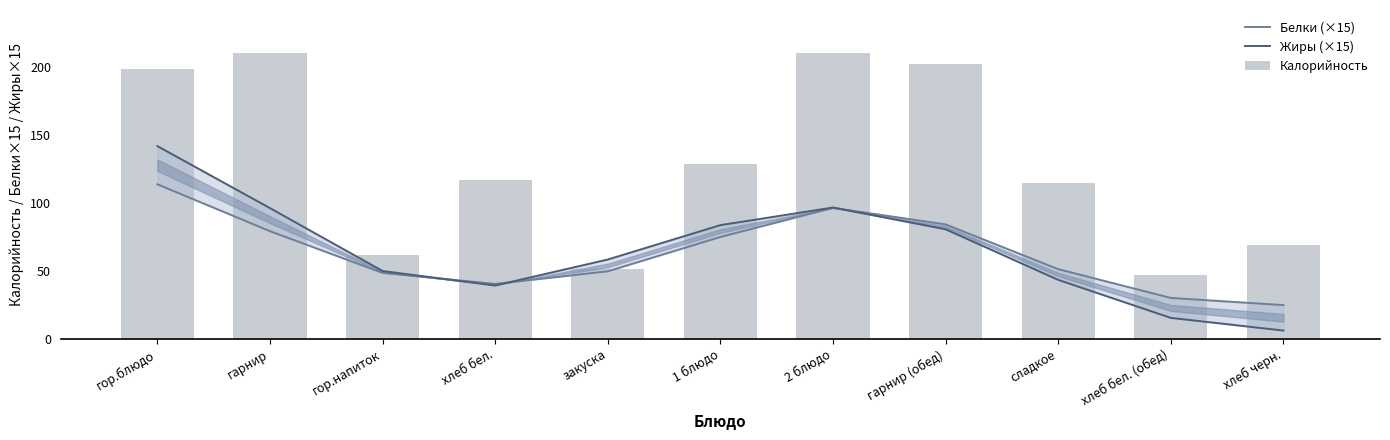

Between гор.напиток and закуска, which series saw the biggest shift?

Калорийность